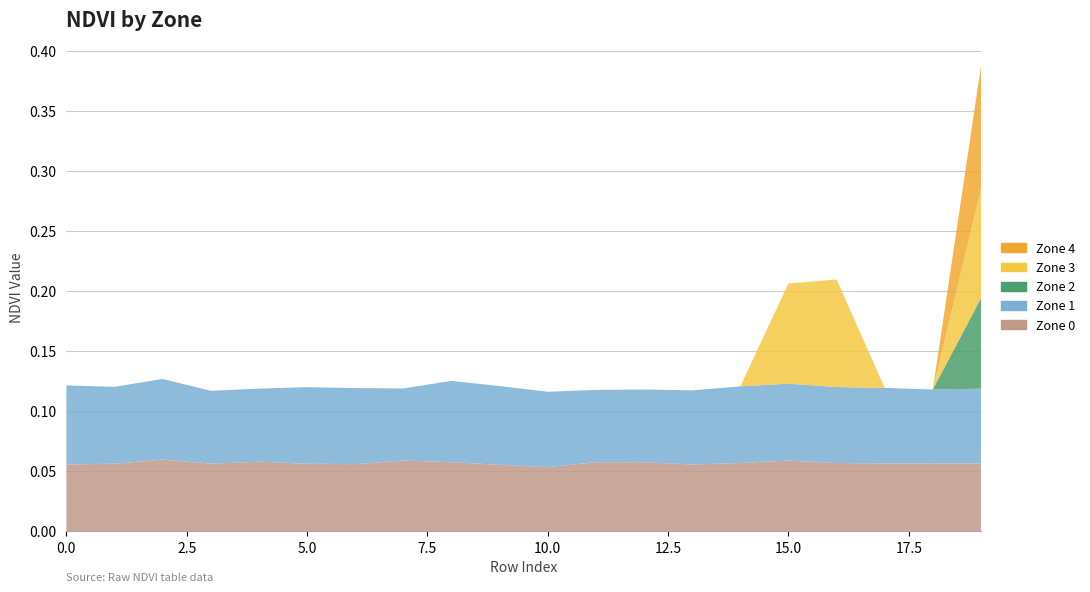

Reading left to right, list all the values displayed in this chart.

Zone 0: 0=0.1	1=0.1	2=0.1	3=0.1	4=0.1	5=0.1	6=0.1	7=0.1	8=0.1	9=0.1	10=0.1	11=0.1	12=0.1	13=0.1	14=0.1	15=0.1	16=0.1	17=0.1	18=0.1	19=0.1
Zone 1: 0=0.1	1=0.1	2=0.1	3=0.1	4=0.1	5=0.1	6=0.1	7=0.1	8=0.1	9=0.1	10=0.1	11=0.1	12=0.1	13=0.1	14=0.1	15=0.1	16=0.1	17=0.1	18=0.1	19=0.1
Zone 2: 0=0.0	1=0.0	2=0.0	3=0.0	4=0.0	5=0.0	6=0.0	7=0.0	8=0.0	9=0.0	10=0.0	11=0.0	12=0.0	13=0.0	14=0.0	15=0.0	16=0.0	17=0.0	18=0.0	19=0.1
Zone 3: 0=0.0	1=0.0	2=0.0	3=0.0	4=0.0	5=0.0	6=0.0	7=0.0	8=0.0	9=0.0	10=0.0	11=0.0	12=0.0	13=0.0	14=0.0	15=0.1	16=0.1	17=0.0	18=0.0	19=0.1
Zone 4: 0=0.0	1=0.0	2=0.0	3=0.0	4=0.0	5=0.0	6=0.0	7=0.0	8=0.0	9=0.0	10=0.0	11=0.0	12=0.0	13=0.0	14=0.0	15=0.0	16=0.0	17=0.0	18=0.0	19=0.1